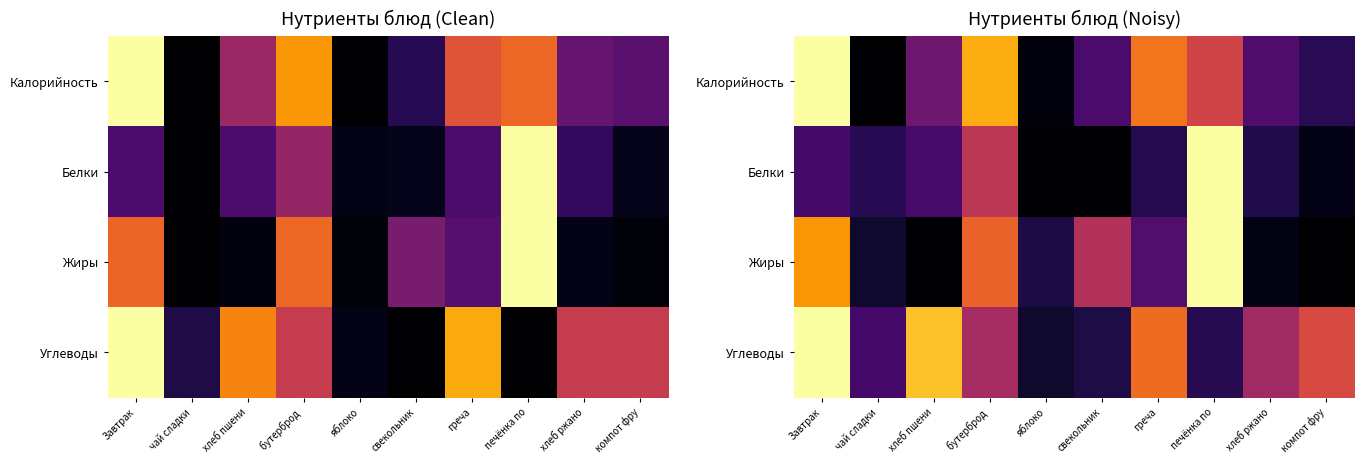

At how many categories does at least one series exceed 0?

10